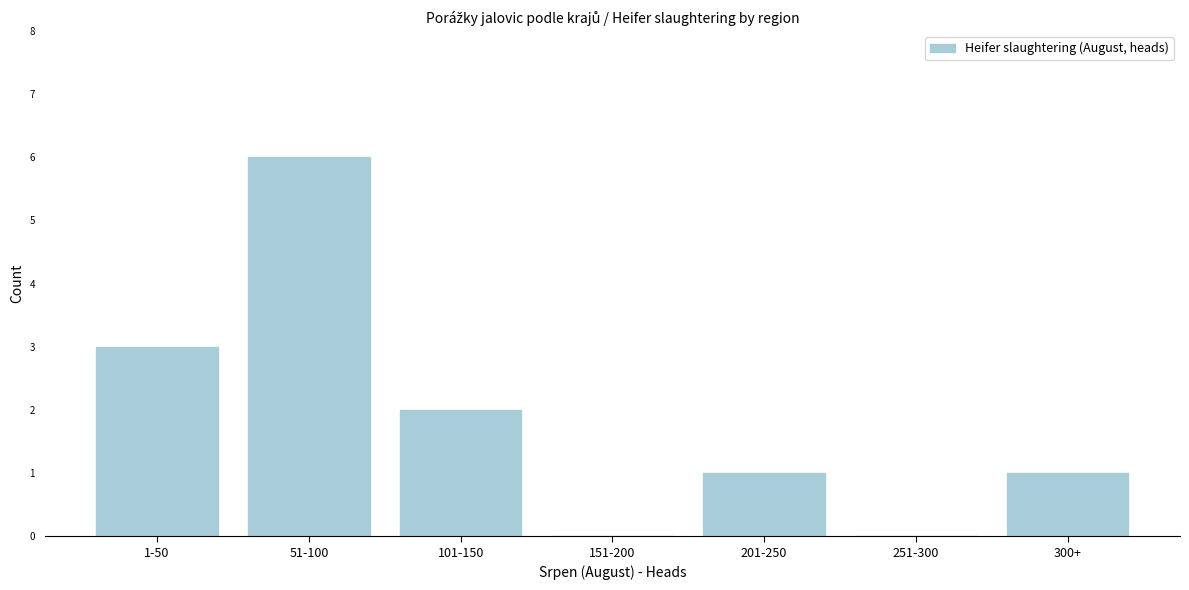

Reading left to right, what are all the values shown in this chart?

1-50=3	51-100=6	101-150=2	151-200=0	201-250=1	251-300=0	300+=1